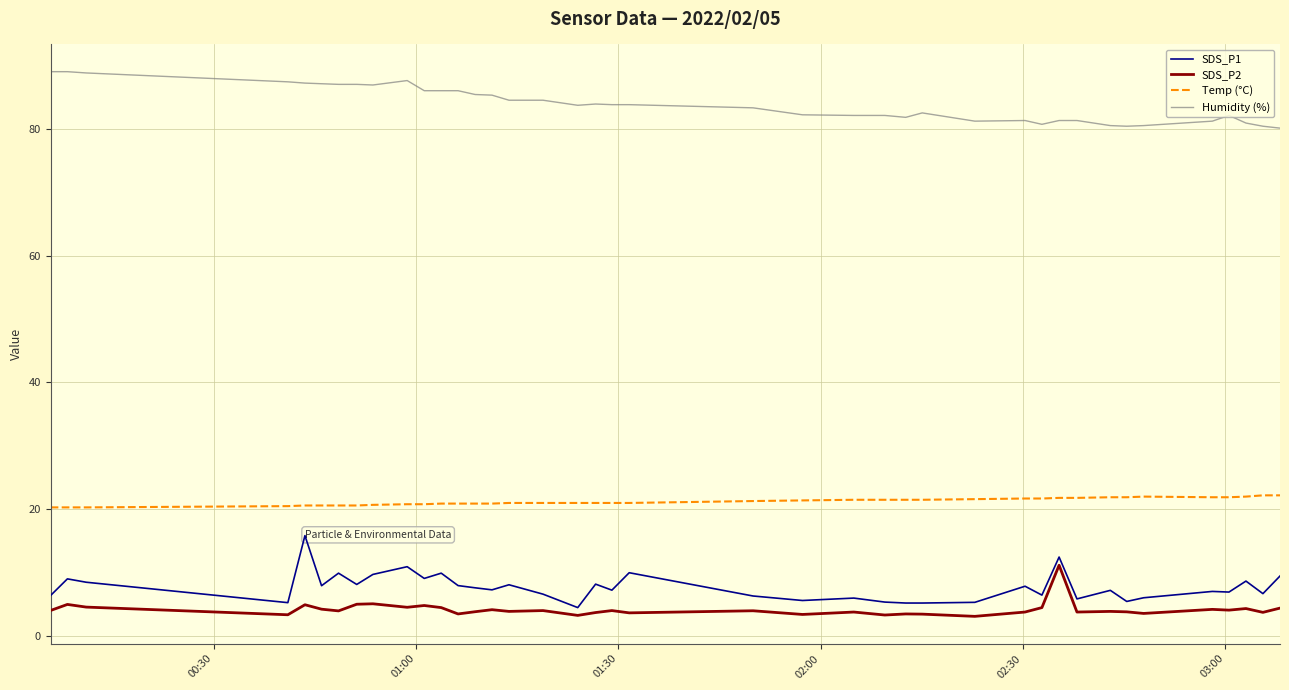

Which series has the largest total across all categories?

Humidity (%)